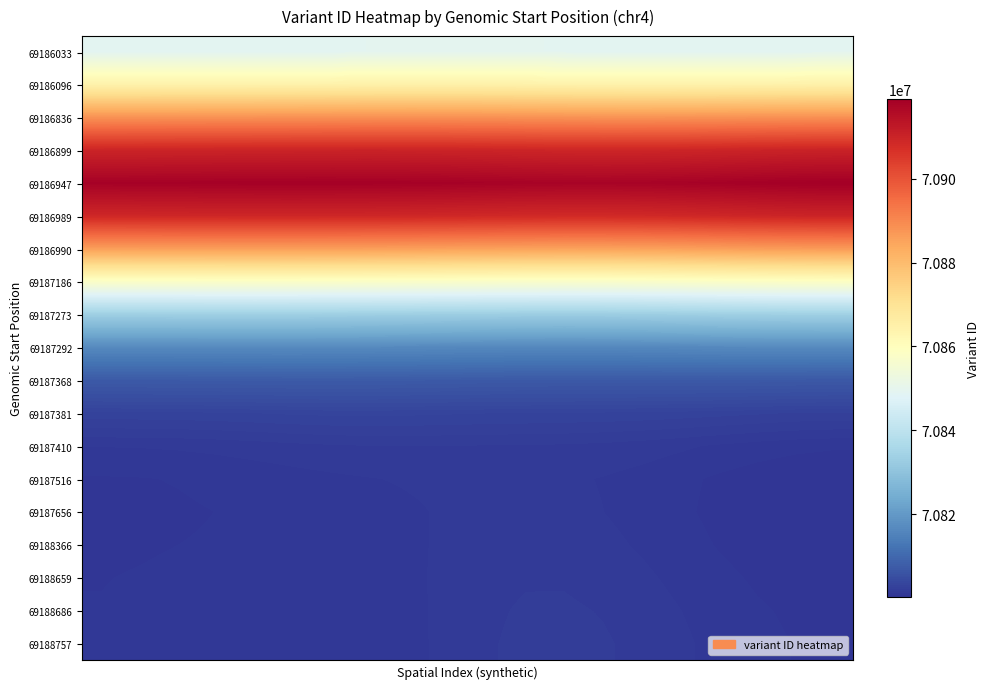

Reading right to left, extract all data points from this chart.

69186033: 70849355.2	70849306.0	70849233.0	70849170.5	70849143.3	70849163.0	70849230.5	70849336.6	70849456.1	70849549.8	70849579.8	70849530.2	70849417.9	70849285.1	70849178.0	70849122.2	70849111.0	70849118.2	70849122.9	70849122.2
69186096: 70864636.0	70864575.4	70864480.2	70864386.9	70864326.1	70864316.2	70864364.0	70864463.2	70864589.3	70864701.5	70864759.0	70864741.7	70864661.1	70864553.7	70864461.0	70864406.2	70864384.8	70864376.4	70864366.9	70864357.8
69186836: 70888622.2	70888541.4	70888406.5	70888258.4	70888137.7	70888075.0	70888086.9	70888171.6	70888304.8	70888443.6	70888542.9	70888576.2	70888547.1	70888482.9	70888416.4	70888366.7	70888331.9	70888300.8	70888269.6	70888247.9
69186899: 70910300.5	70910195.9	70910013.7	70909799.9	70909606.2	70909477.8	70909442.7	70909504.1	70909637.5	70909797.2	70909934.9	70910018.8	70910044.6	70910029.8	70909997.0	70909959.1	70909916.2	70909865.5	70909814.3	70909780.6
69186947: 70918979.0	70918855.1	70918632.9	70918360.0	70918097.0	70917902.5	70917816.0	70917846.0	70917968.1	70918134.9	70918296.0	70918417.1	70918488.4	70918518.8	70918521.0	70918501.1	70918459.0	70918398.1	70918334.4	70918292.9
69186989: 70909912.9	70909783.4	70909544.3	70909238.6	70908928.8	70908682.4	70908549.3	70908544.8	70908645.9	70908805.1	70908972.2	70909112.6	70909213.9	70909278.4	70909310.7	70909310.6	70909276.6	70909215.7	70909149.0	70909105.2
69186990: 70886720.0	70886604.0	70886382.1	70886084.3	70885766.3	70885497.5	70885335.3	70885301.8	70885378.5	70885520.3	70885679.0	70885822.1	70885936.6	70886020.8	70886073.5	70886089.8	70886067.5	70886014.9	70885954.3	70885914.1
69187186: 70858436.0	70858351.5	70858180.2	70857934.1	70857653.9	70857402.8	70857239.5	70857191.7	70857246.9	70857366.2	70857506.8	70857640.1	70857753.3	70857842.3	70857902.1	70857927.0	70857915.4	70857876.3	70857829.5	70857798.2
69187273: 70833637.2	70833594.8	70833496.1	70833334.9	70833132.8	70832939.0	70832805.6	70832761.4	70832801.3	70832896.6	70833014.2	70833130.3	70833231.9	70833311.6	70833363.5	70833384.4	70833376.8	70833350.6	70833320.5	70833301.0
69187292: 70816543.0	70816542.9	70816521.8	70816459.6	70816359.4	70816250.7	70816171.0	70816145.1	70816175.5	70816247.8	70816341.7	70816438.3	70816521.6	70816580.0	70816607.9	70816608.3	70816591.4	70816569.4	70816551.6	70816542.1
69187368: 70806938.9	70806973.1	70807019.2	70807050.5	70807055.0	70807040.7	70807025.8	70807026.7	70807052.4	70807104.2	70807175.5	70807251.3	70807311.4	70807338.7	70807329.2	70807294.1	70807252.9	70807221.5	70807205.0	70807199.5
69187381: 70802469.0	70802525.0	70802618.3	70802722.4	70802816.0	70802888.2	70802937.0	70802968.1	70802993.6	70803027.5	70803075.0	70803125.2	70803155.0	70803145.2	70803094.1	70803019.8	70802948.1	70802897.7	70802872.3	70802863.8
69187410: 70800756.1	70800820.9	70800938.3	70801087.4	70801243.7	70801383.0	70801486.6	70801548.4	70801578.1	70801595.1	70801612.4	70801625.5	70801616.2	70801569.1	70801486.1	70801386.3	70801294.6	70801228.2	70801190.5	70801175.3
69187516: 70800263.6	70800327.1	70800449.2	70800617.1	70800808.3	70800991.8	70801137.7	70801227.9	70801263.8	70801261.4	70801237.8	70801199.7	70801143.4	70801065.7	70800971.9	70800874.3	70800786.5	70800717.9	70800672.5	70800650.4
69187656: 70800230.6	70800288.1	70800404.4	70800574.8	70800780.5	70800989.0	70801163.2	70801274.9	70801312.9	70801284.8	70801209.5	70801109.3	70801003.5	70800906.8	70800825.9	70800759.0	70800699.3	70800643.4	70800596.2	70800568.4
69188366: 70800331.8	70800384.7	70800496.1	70800666.1	70800878.4	70801099.8	70801289.0	70801409.6	70801439.5	70801376.8	70801243.1	70801078.1	70800927.2	70800823.2	70800771.8	70800751.9	70800732.2	70800695.1	70800647.6	70800613.8
69188659: 70800464.8	70800518.3	70800632.7	70800809.0	70801030.0	70801259.2	70801452.4	70801568.4	70801578.0	70801474.5	70801283.0	70801060.1	70800873.5	70800770.2	70800752.2	70800778.6	70800795.7	70800773.4	70800722.6	70800681.2
69188686: 70800563.1	70800621.6	70800745.8	70800935.2	70801168.1	70801403.7	70801594.6	70801697.8	70801682.2	70801540.1	70801301.4	70801035.0	70800824.3	70800724.6	70800733.1	70800793.3	70800834.8	70800819.5	70800762.4	70800713.0
69188757: 70800614.1	70800677.3	70800810.2	70801010.3	70801252.5	70801492.3	70801680.2	70801772.9	70801739.7	70801573.6	70801308.1	70801018.5	70800795.7	70800698.6	70800721.1	70800798.2	70800850.8	70800837.2	70800775.0	70800720.4